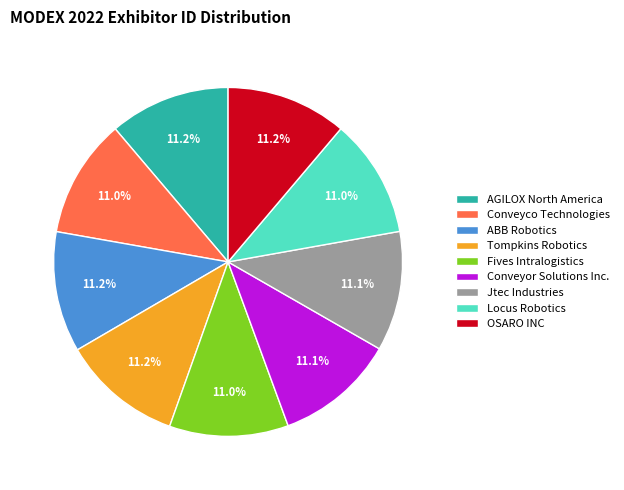

What is the total percentage of Conveyor Solutions Inc. and AGILOX North America?

22.3%